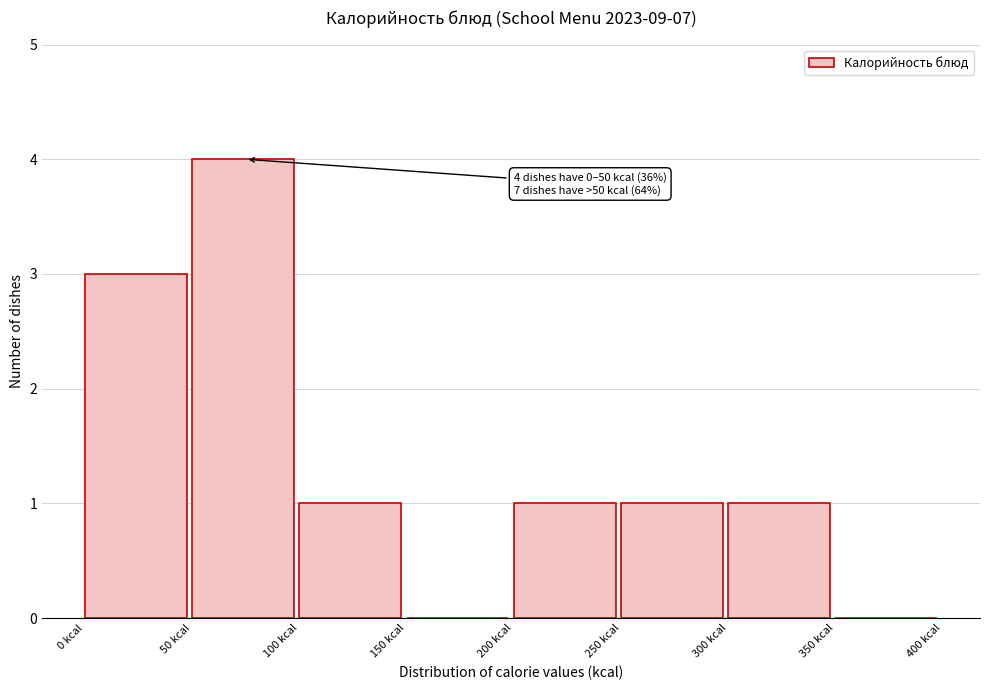

Over which range of the x-axis is the bar tallest?

50 to 100